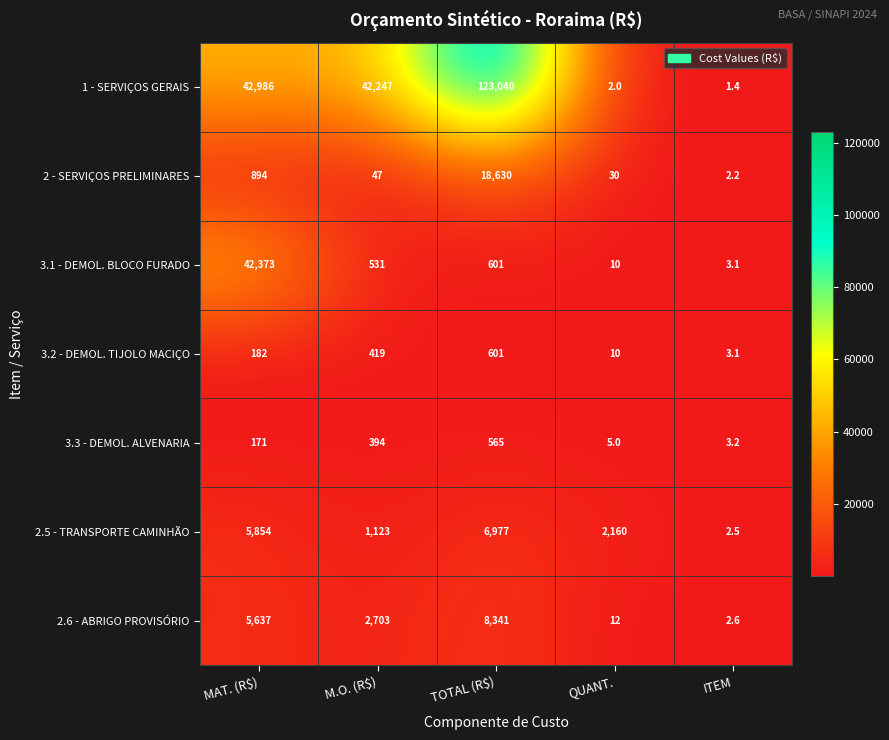

List the series in order of their peak value, highest first.

1 - SERVIÇOS GERAIS, 3.1 - DEMOL. BLOCO FURADO, 2 - SERVIÇOS PRELIMINARES, 2.6 - ABRIGO PROVISÓRIO, 2.5 - TRANSPORTE CAMINHÃO, 3.2 - DEMOL. TIJOLO MACIÇO, 3.3 - DEMOL. ALVENARIA